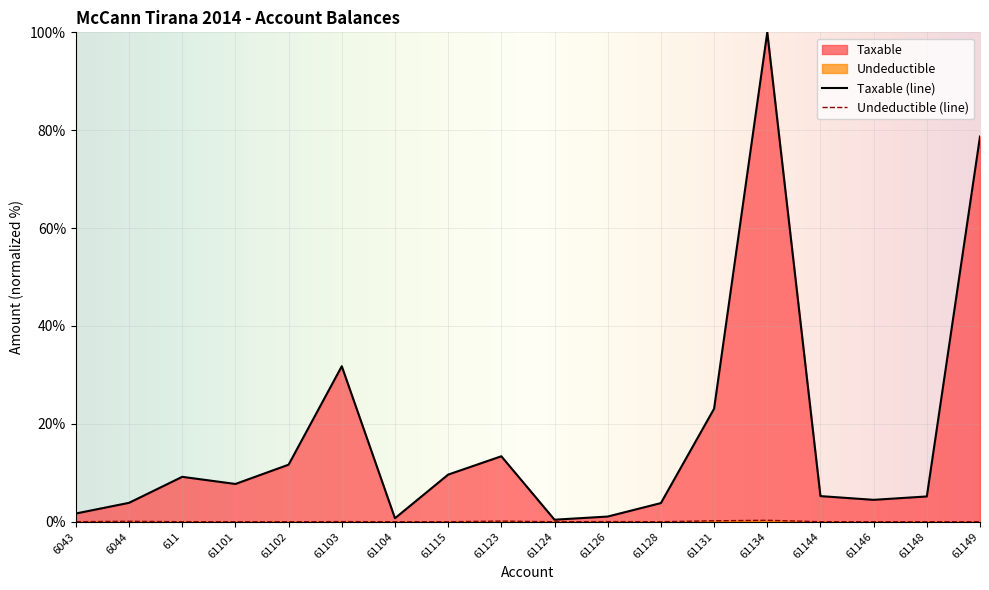

What is the sum of all Undeductible values?

0.8